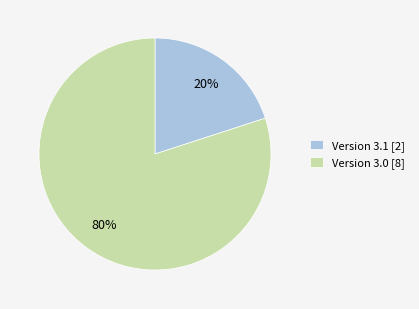

Is it true that Version 3.1 [2] is 20% of the pie?

True